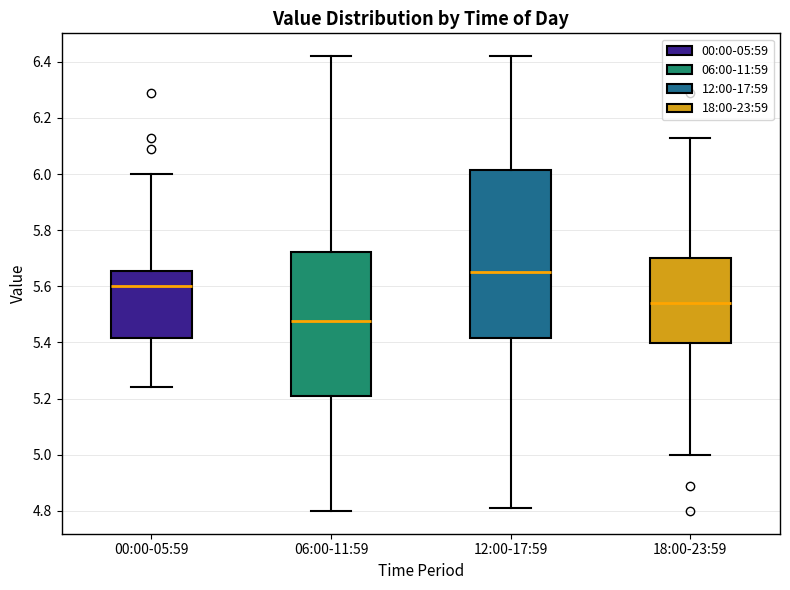

Where does the lower whisker of the box for 00:00-05:59 end on the y-axis? The values are not printed on the chart, so give them approximately, as read against the axis.

5.24